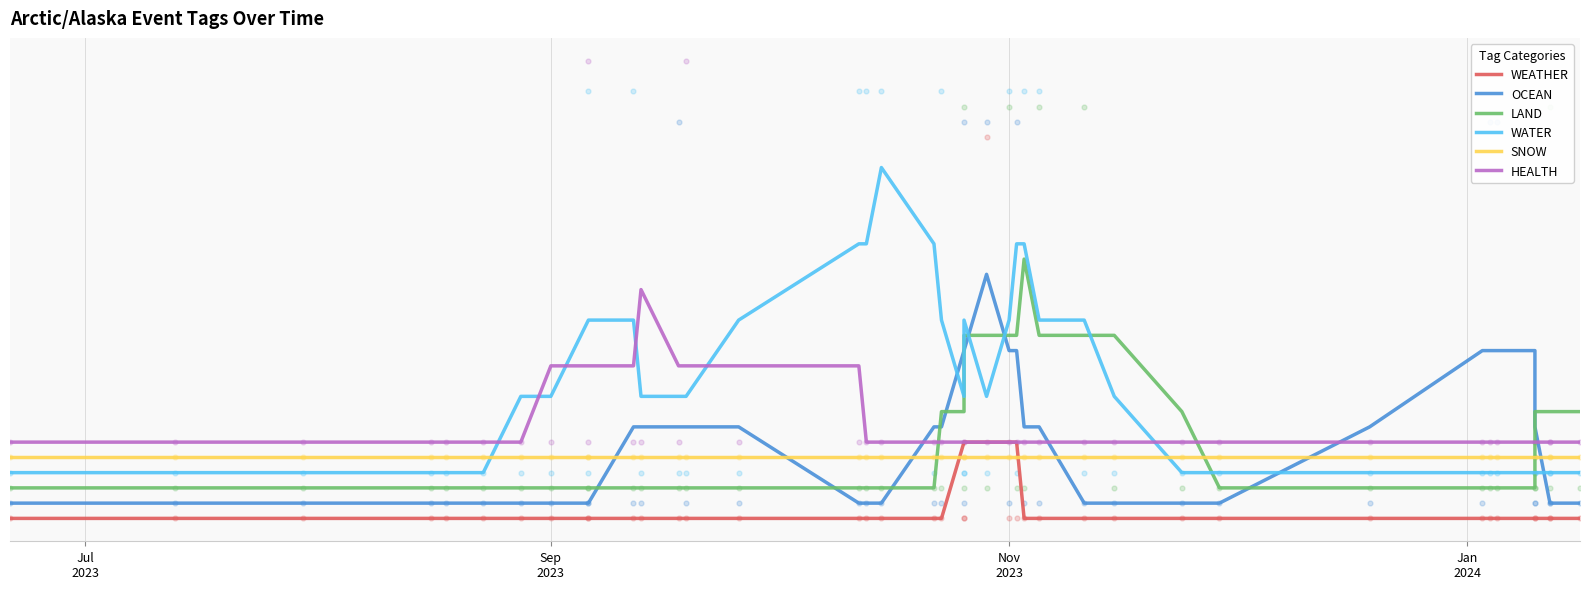

At how many categories does at least one series exceed 0?

40